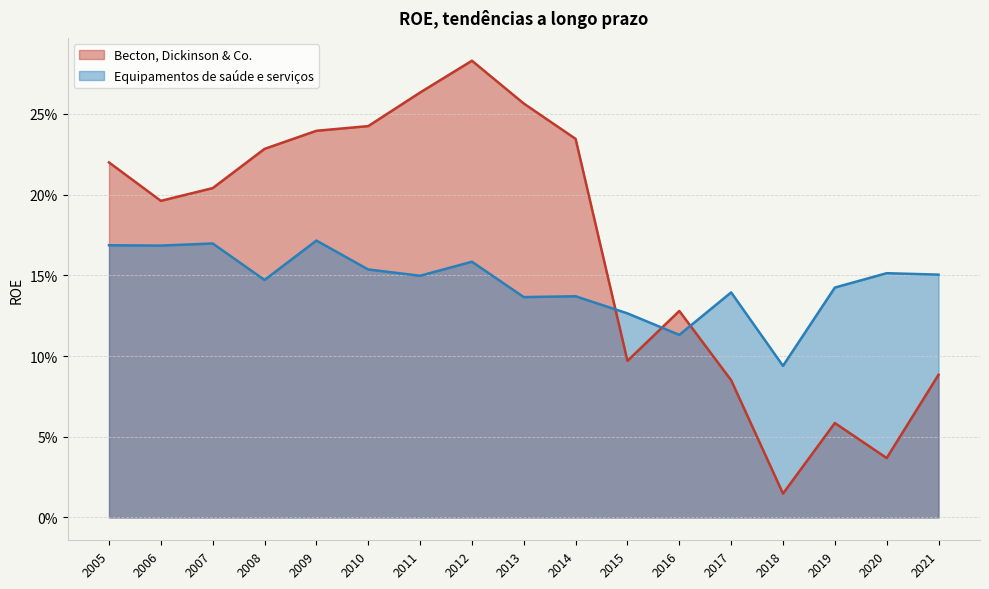

How many times do Equipamentos de saúde e serviços and Becton, Dickinson & Co. cross each other?

3